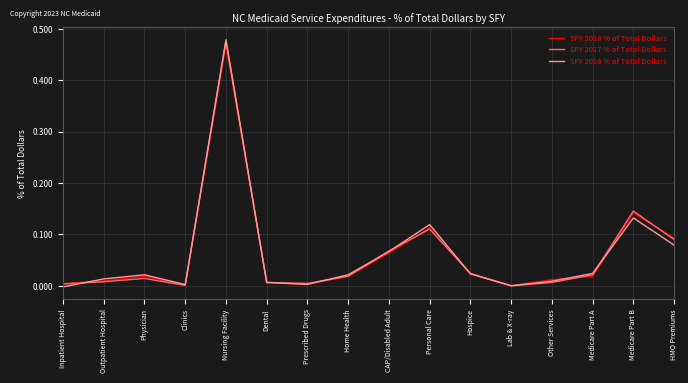

How many series are shown in this chart?

3